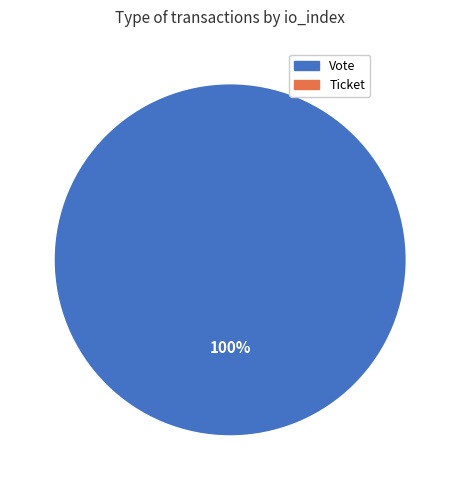

Is there any slice that represents more than half of the pie?

Yes